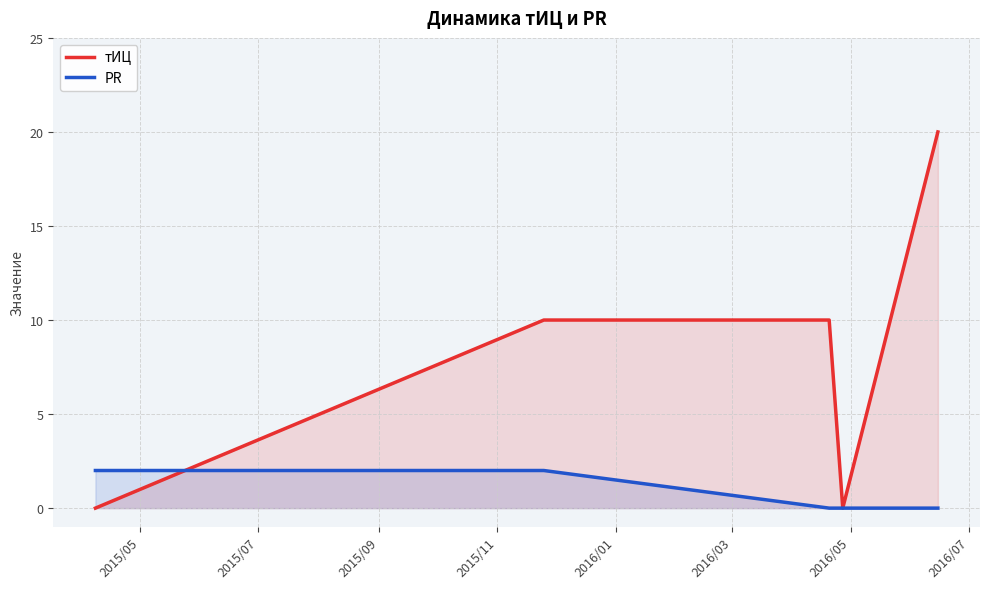

Rank the series by their maximum value, from lowest to highest.

PR, тИЦ